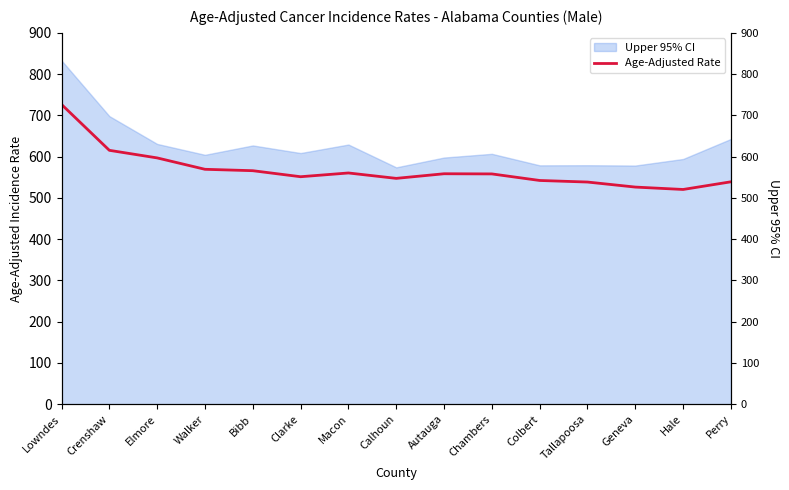

True or false: the data shows 542.2 at Colbert.

True